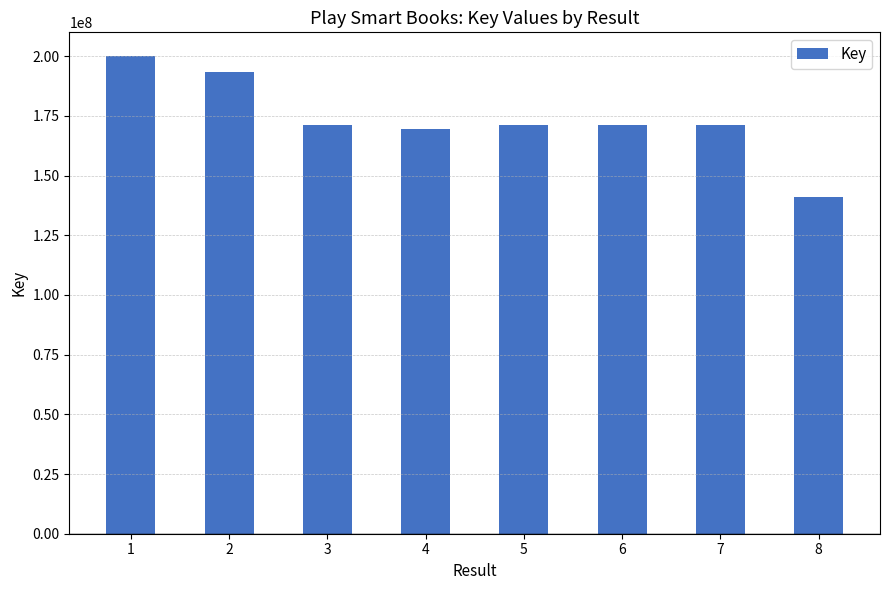

What value does the data have at 1, to the nearest 10?

199954370